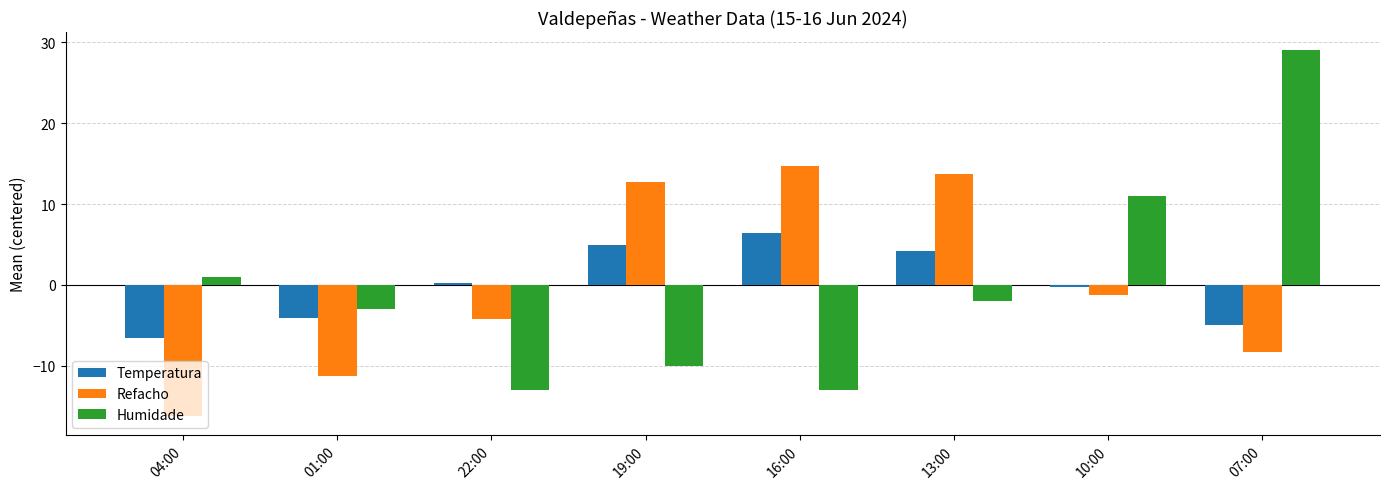

Does the chart contain any negative values?

Yes